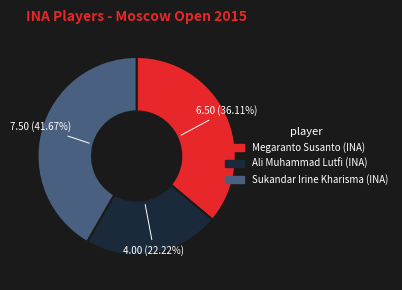

Count the number of slices in the pie.

3